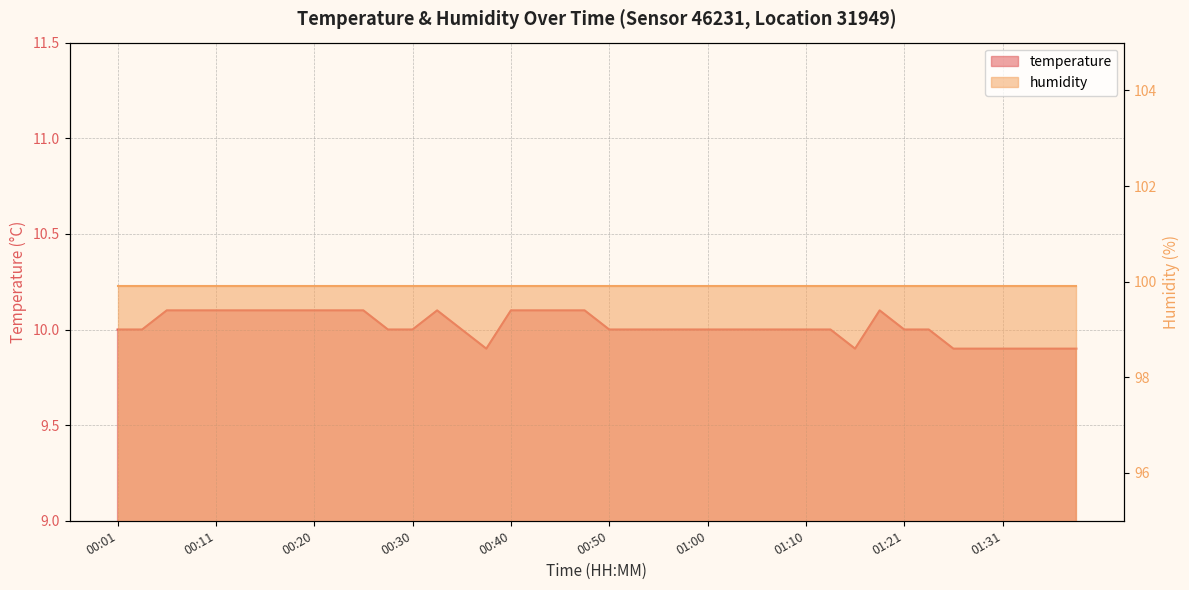

What is the difference between the second highest and minimum values?

0.2